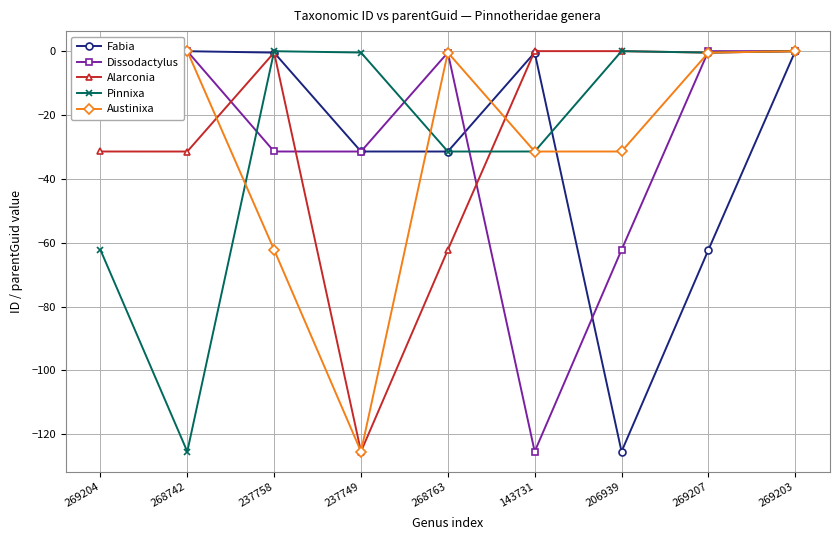

What is the lowest value of the Austinixa series?

-125.5